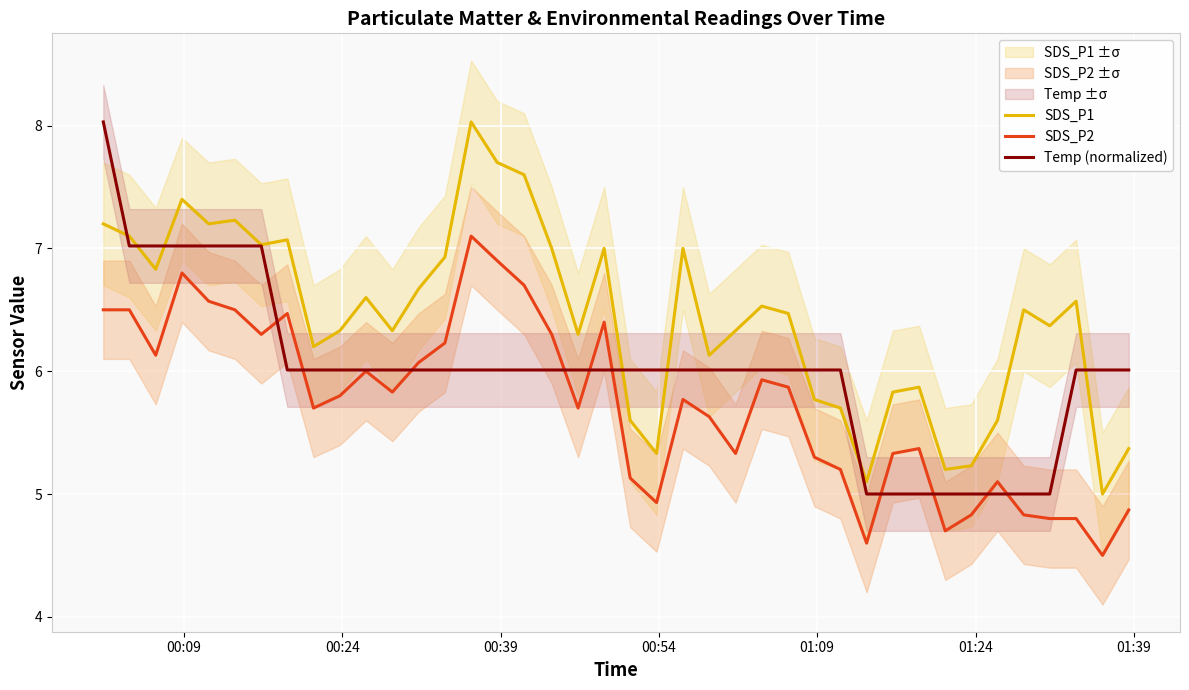

Rank the series by their average value, from highest to lowest.

SDS_P1, Temp (normalized), SDS_P2